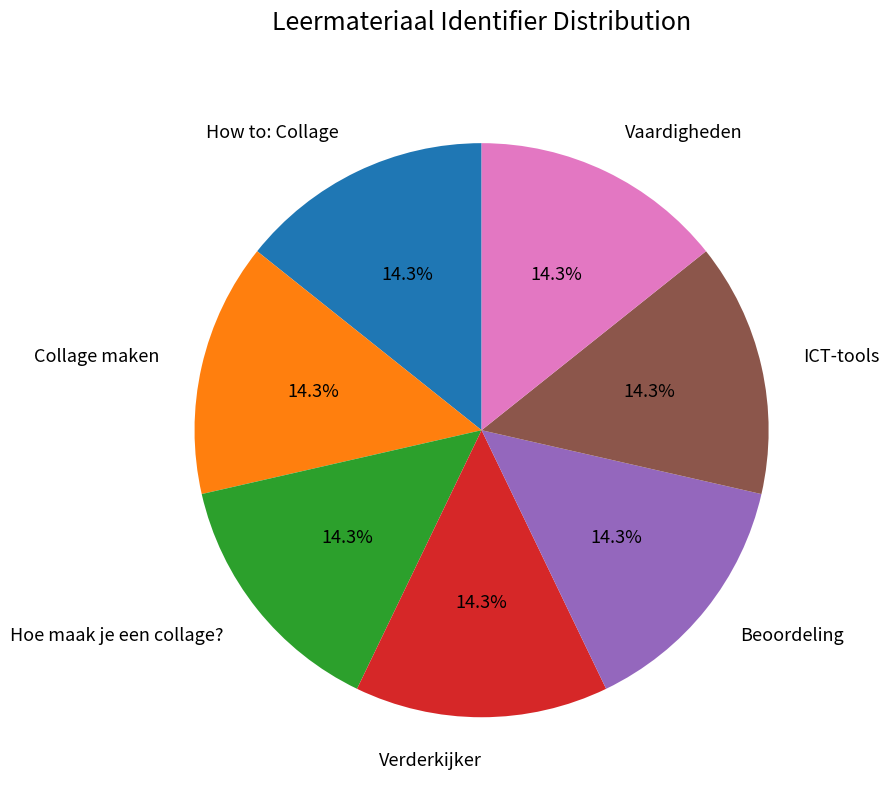

Does Beoordeling account for over 50% of the chart?

No